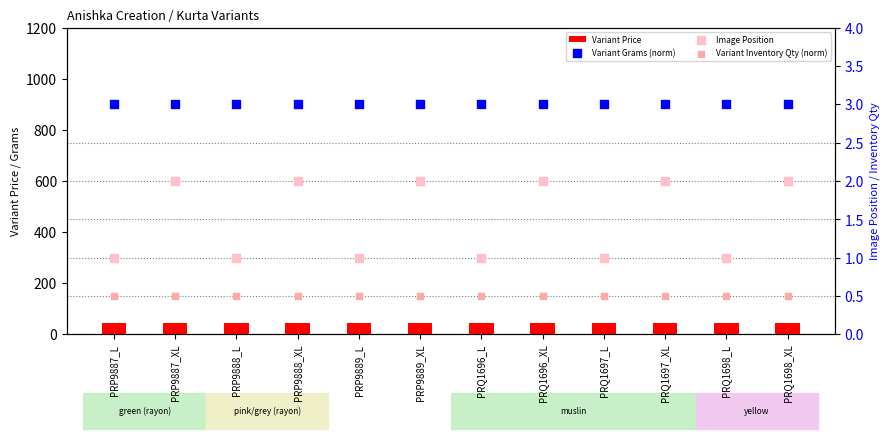

At which category is the sum across all series the highest?

PRP9887_XL